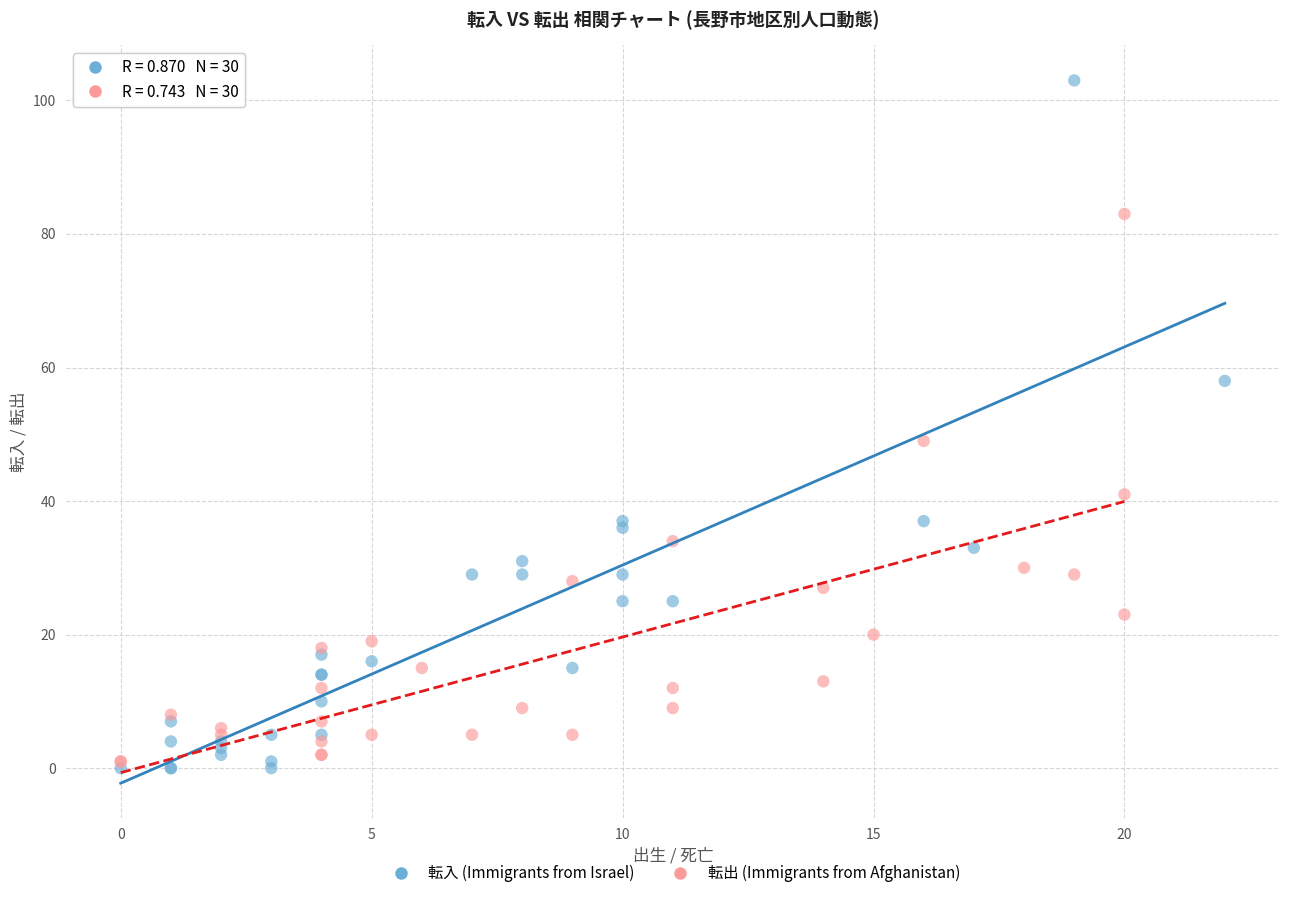

Which series has the largest Y range (max minus min)?

転入 (Immigrants from Israel)